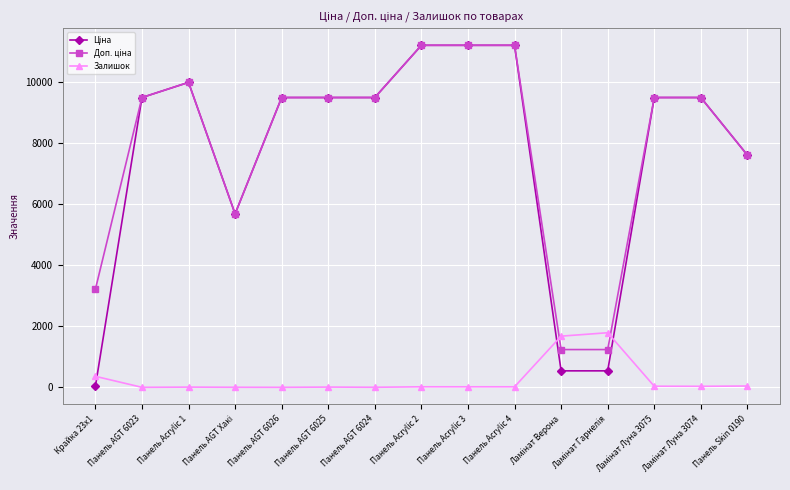

At how many categories does at least one series exceed 10643?

3